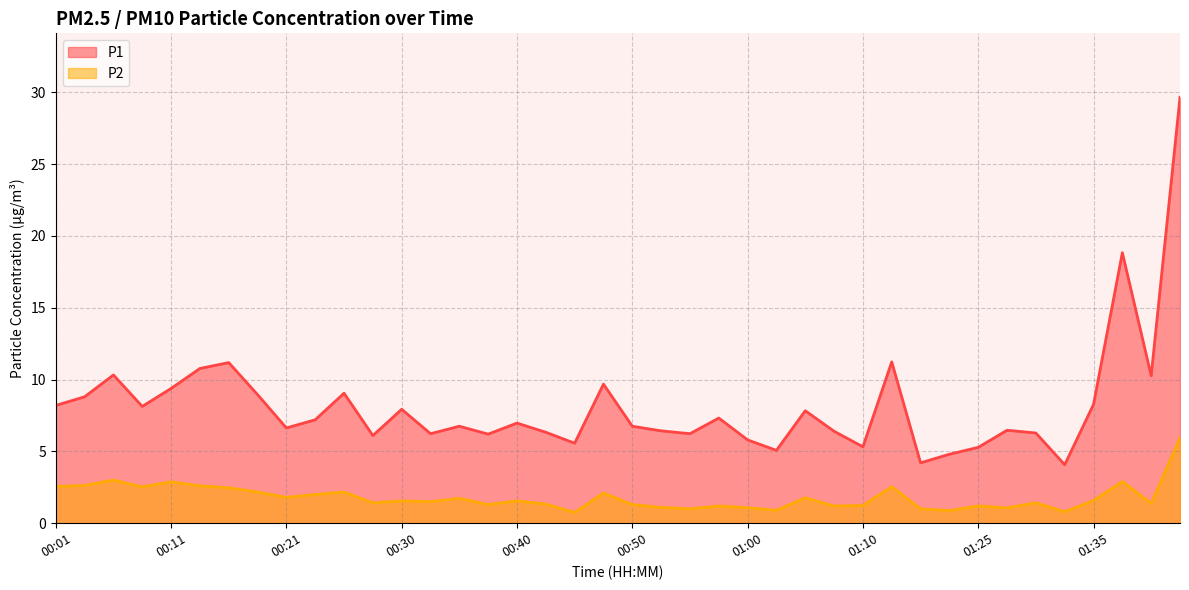

What is the label of the 14th point from the left?

00:33